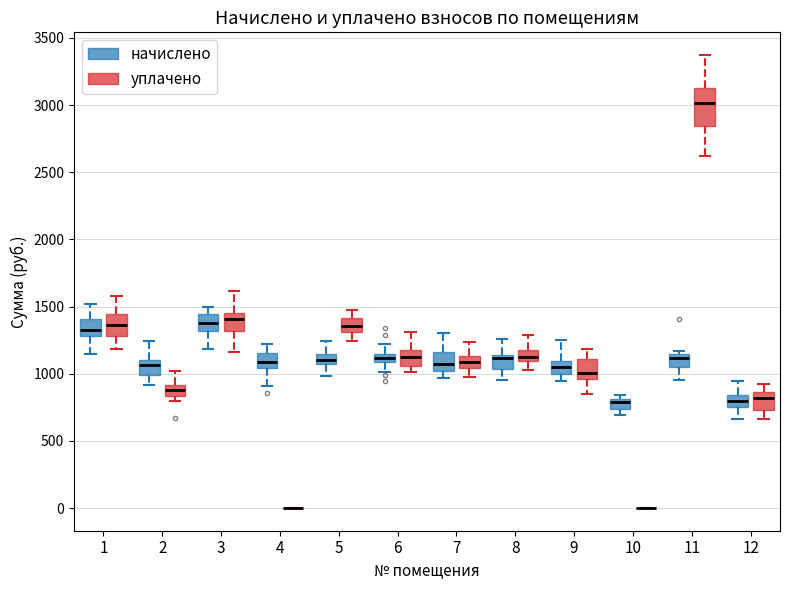

Which box is the tallest, from its lower edge to its upper edge?

11 (уплачено)